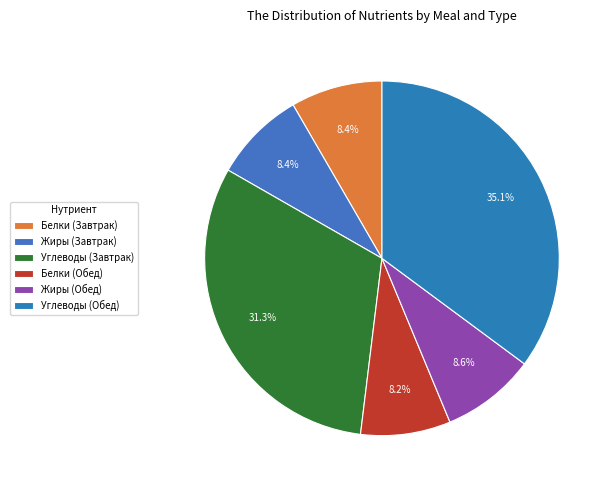

To the nearest percent, what portion does Углеводы (Обед) represent?

35%